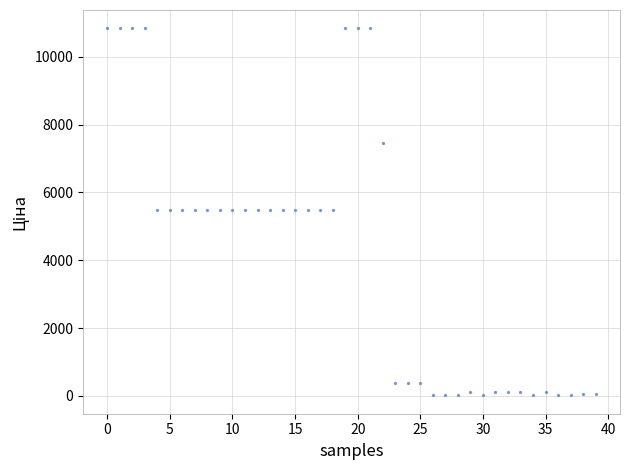

What is the range of Y values (max minus min)?

10824.6